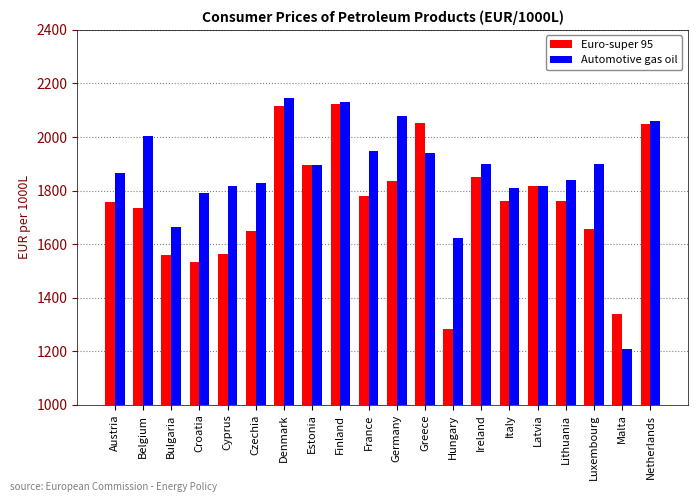

What is the difference between the highest and lowest values at Czechia?

180.1